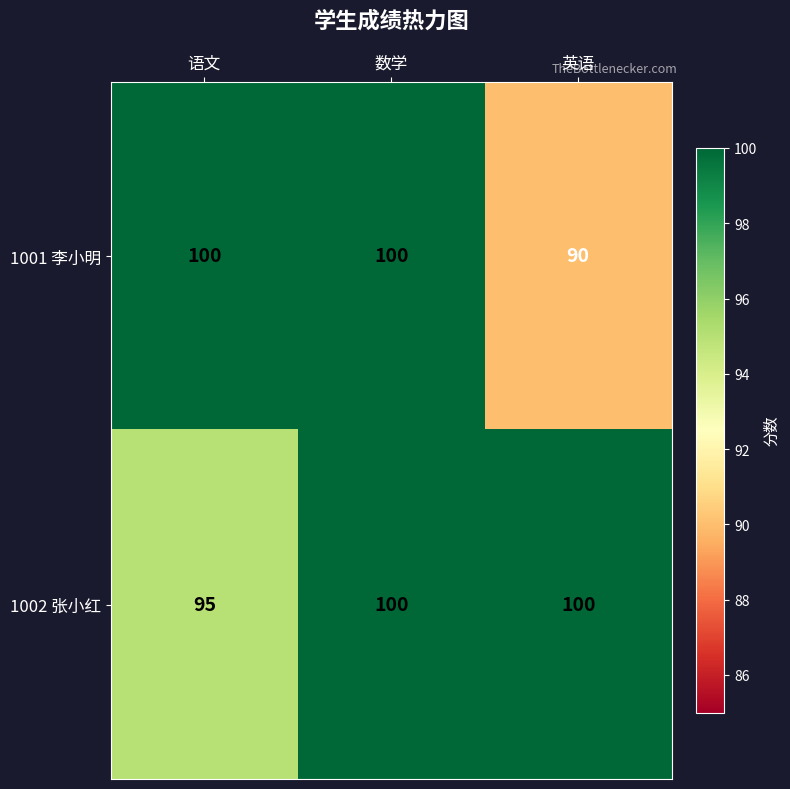

Which series has the largest range (max minus min)?

1001 李小明